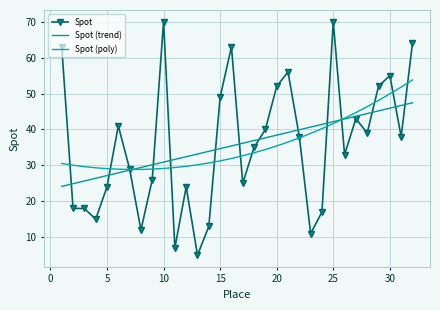

At which label is Spot (trend) closest to 35?

15